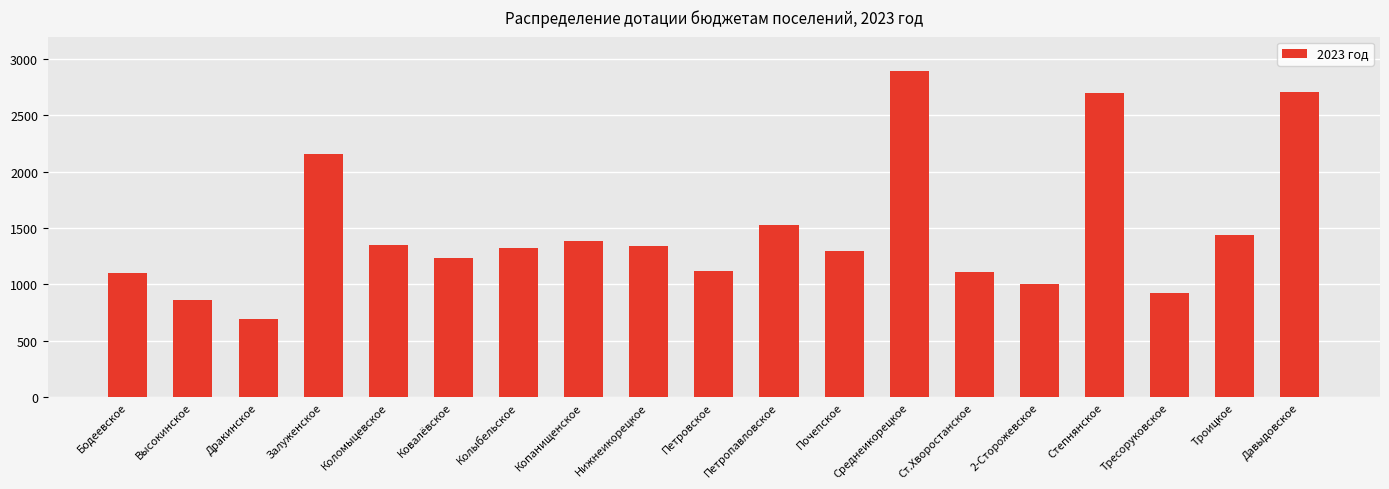

At which label is the value closest to 1793?

Петропавловское